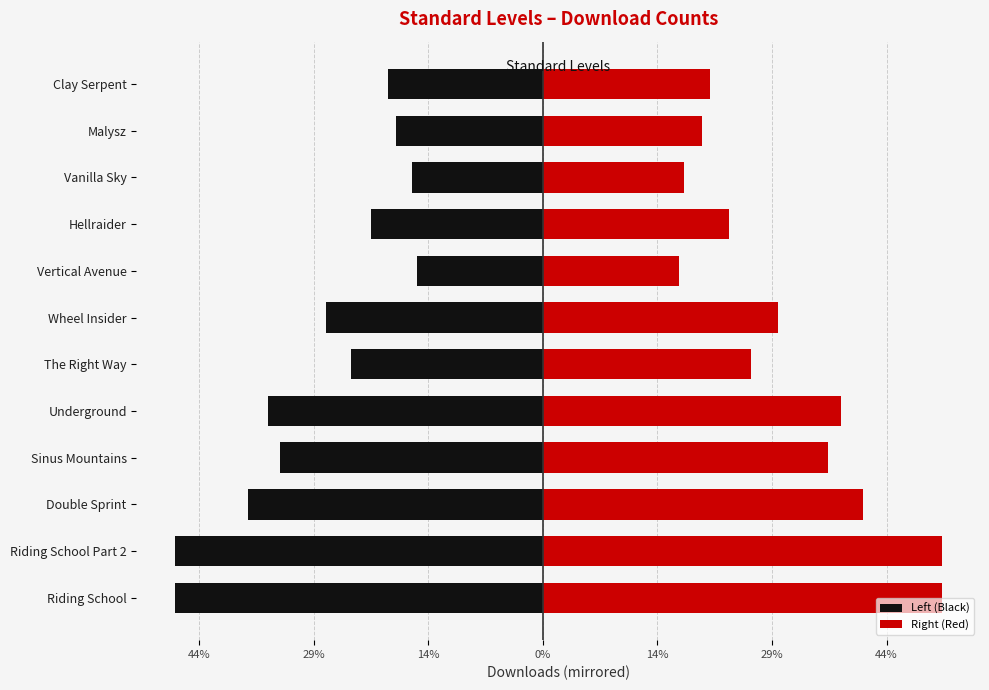

What is the difference between the maximum and minimum values in the Right (Red) series?

2290.6